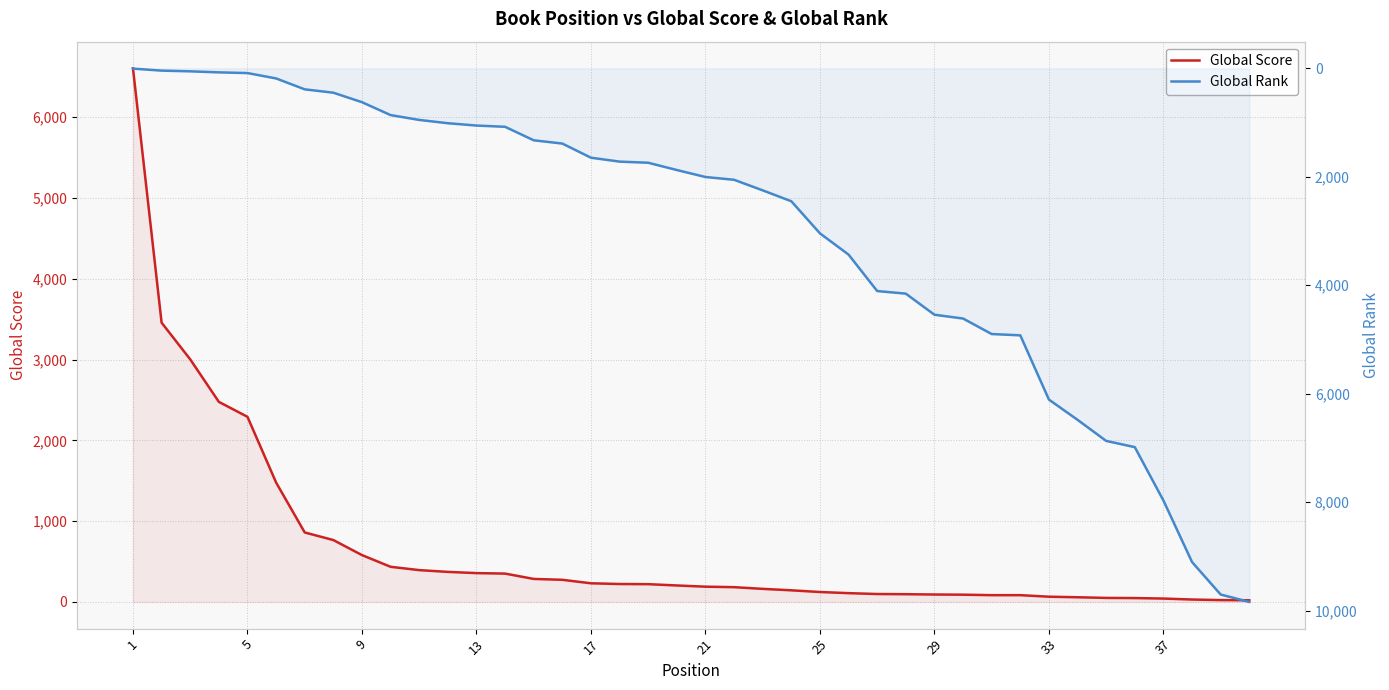

List the series in order of their peak value, highest first.

Global Rank, Global Score